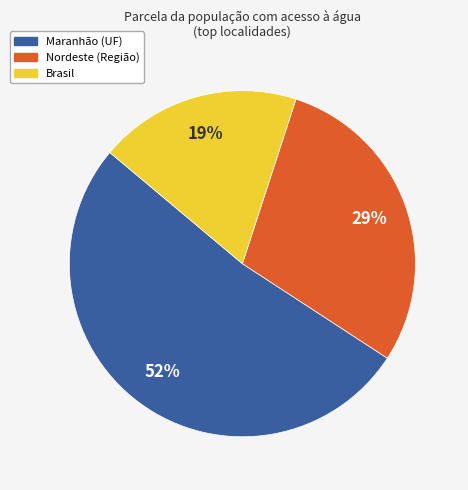

What percentage is the Maranhão (UF) slice, to the nearest percent?

52%